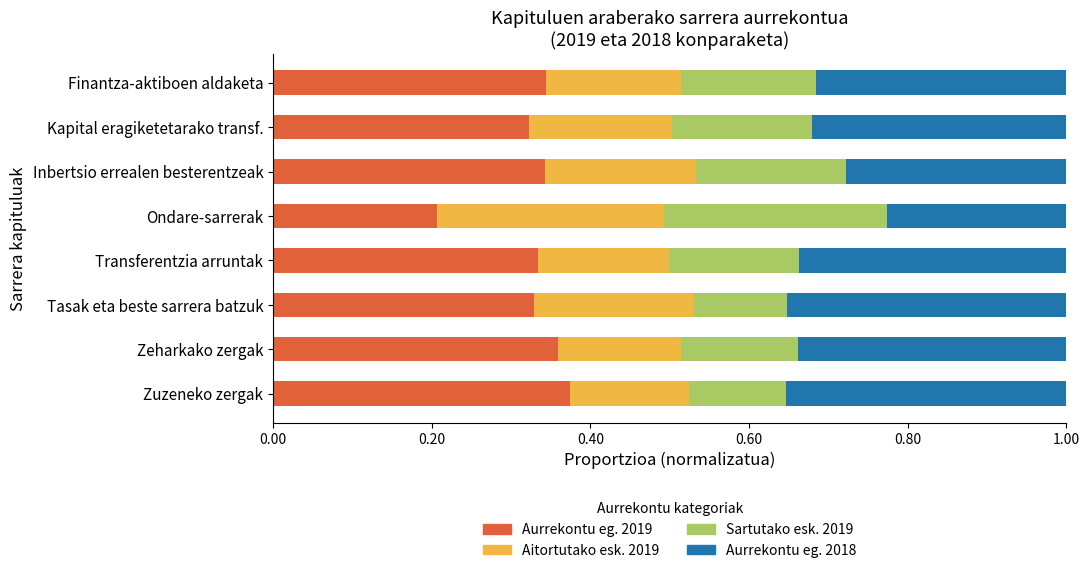

The Aurrekontu eg. 2019 series shows 0.5 at Kapital eragiketetarako transf.. True or false?

False